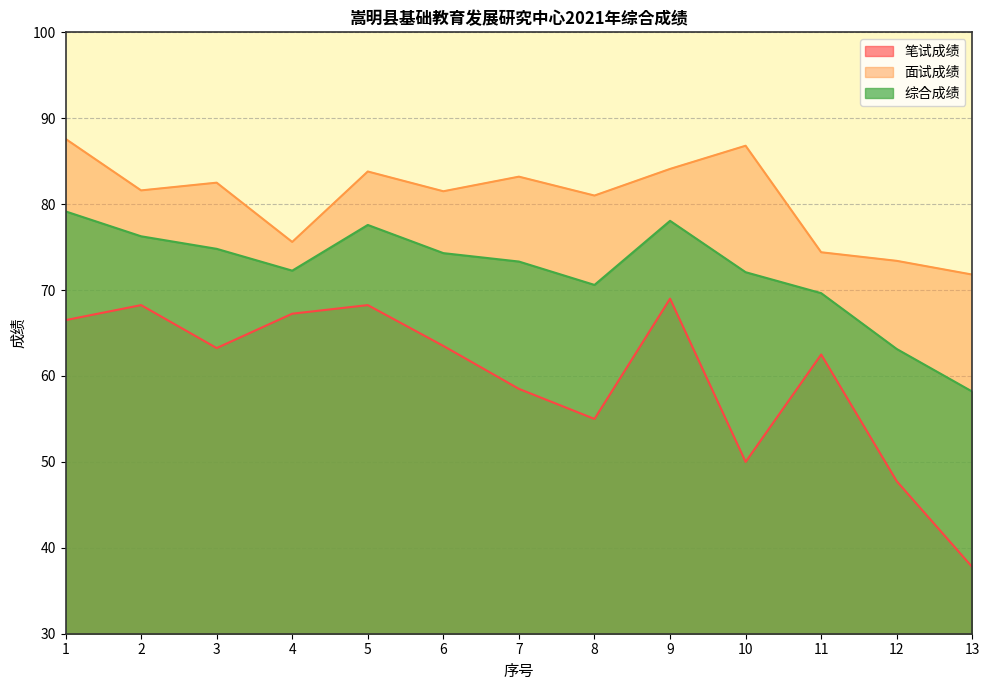

Which series has the largest total across all categories?

面试成绩